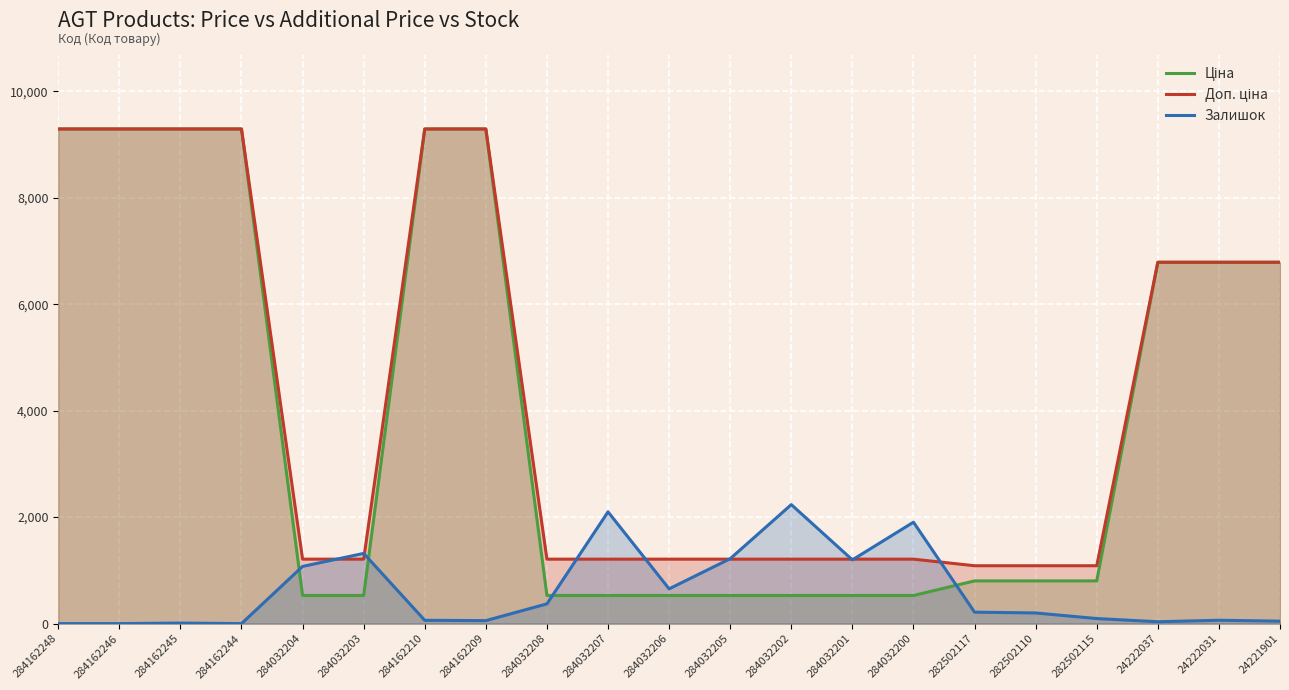

At which label does Доп. ціна reach its minimum?

282502117